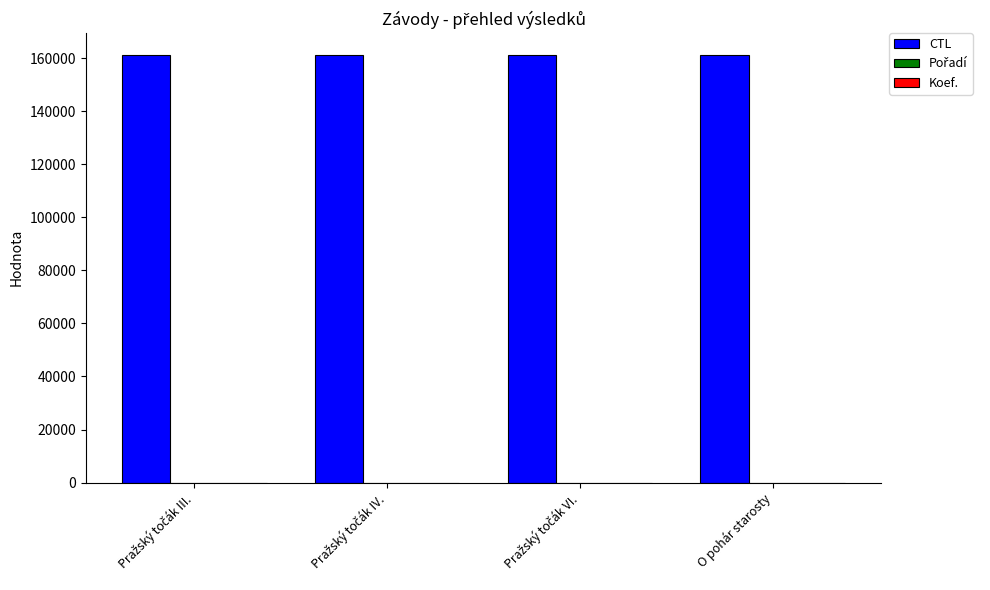

Which series has the largest total across all categories?

CTL